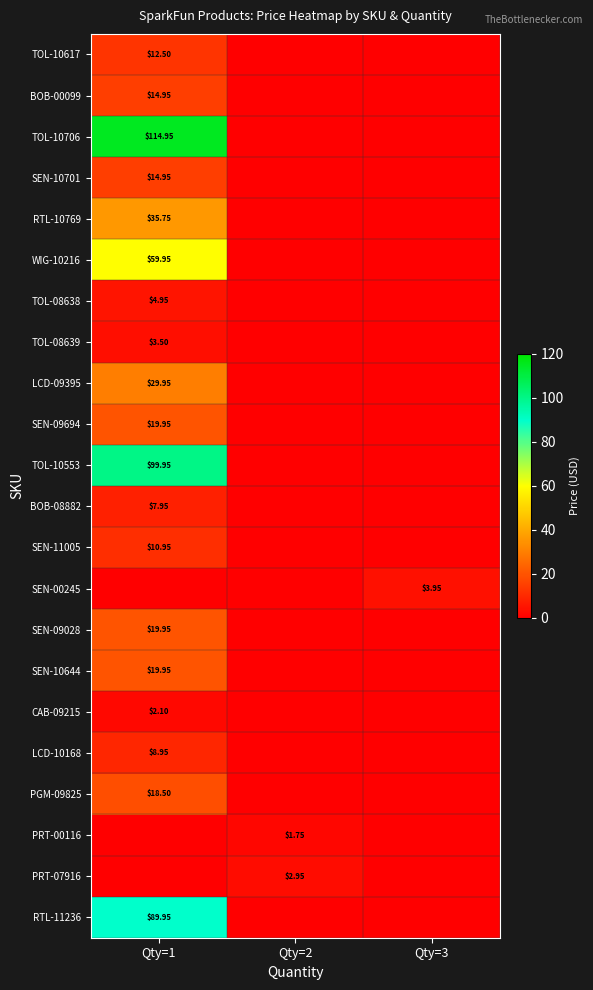

How many data points in SEN-11005 are above 0?

1